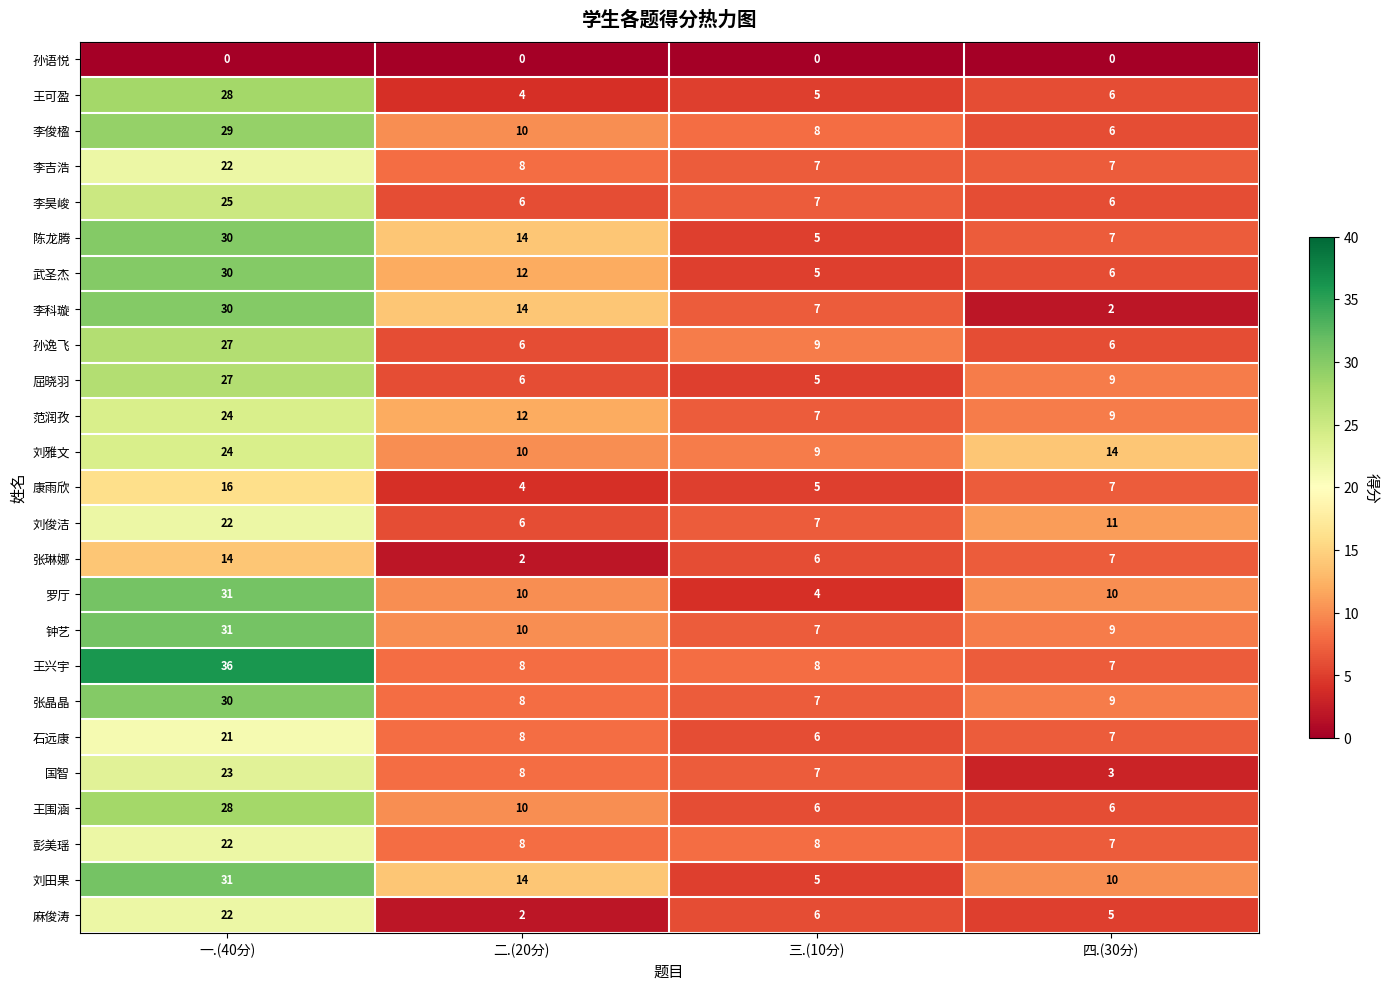

At which label does 李俊楹 first exceed 10?

一.(40分)